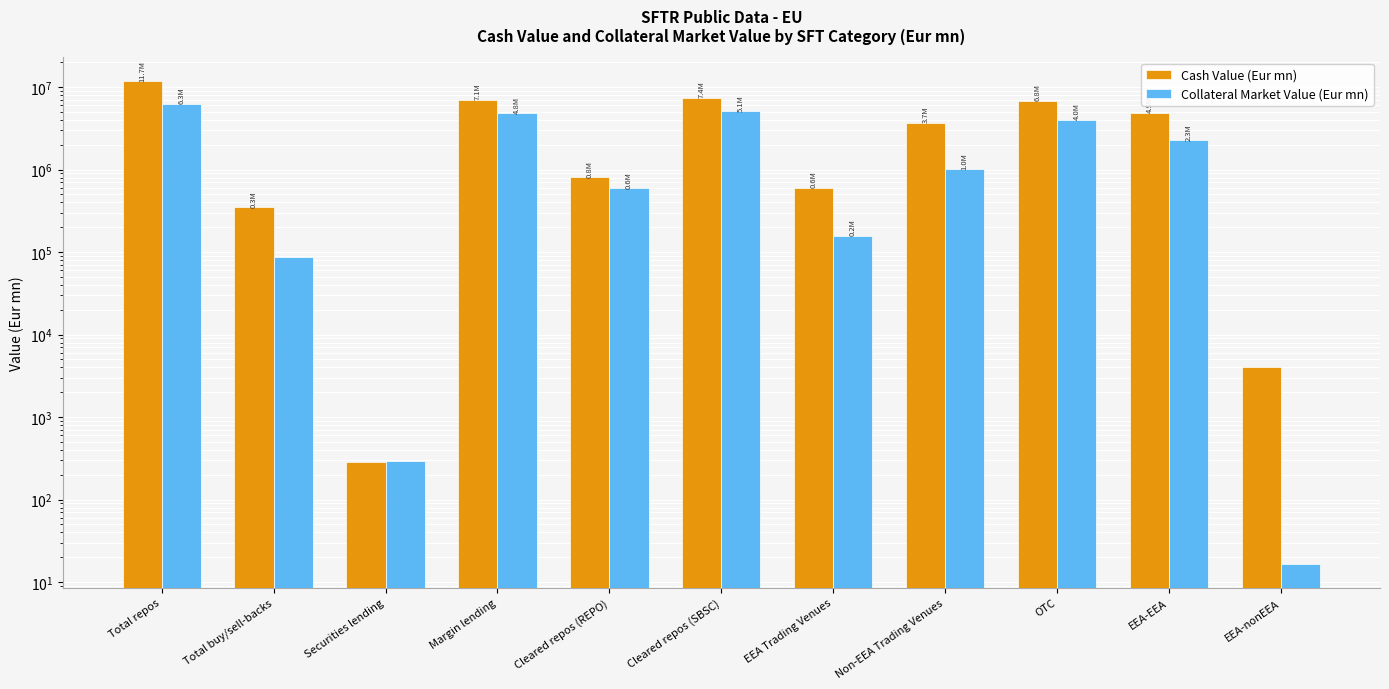

Reading left to right, list all the values displayed in this chart.

Cash Value (Eur mn): 11705739.8	347197.8	288.8	7067131.3	807112.8	7402750.6	601368.2	3701621.1	6826890.8	4872735.6	3995.2
Collateral Market Value (Eur mn): 6257106.3	86383.7	297.0	4821181.7	592126.3	5090881.2	157659.9	1008565.2	4003705.8	2253348.8	16.7